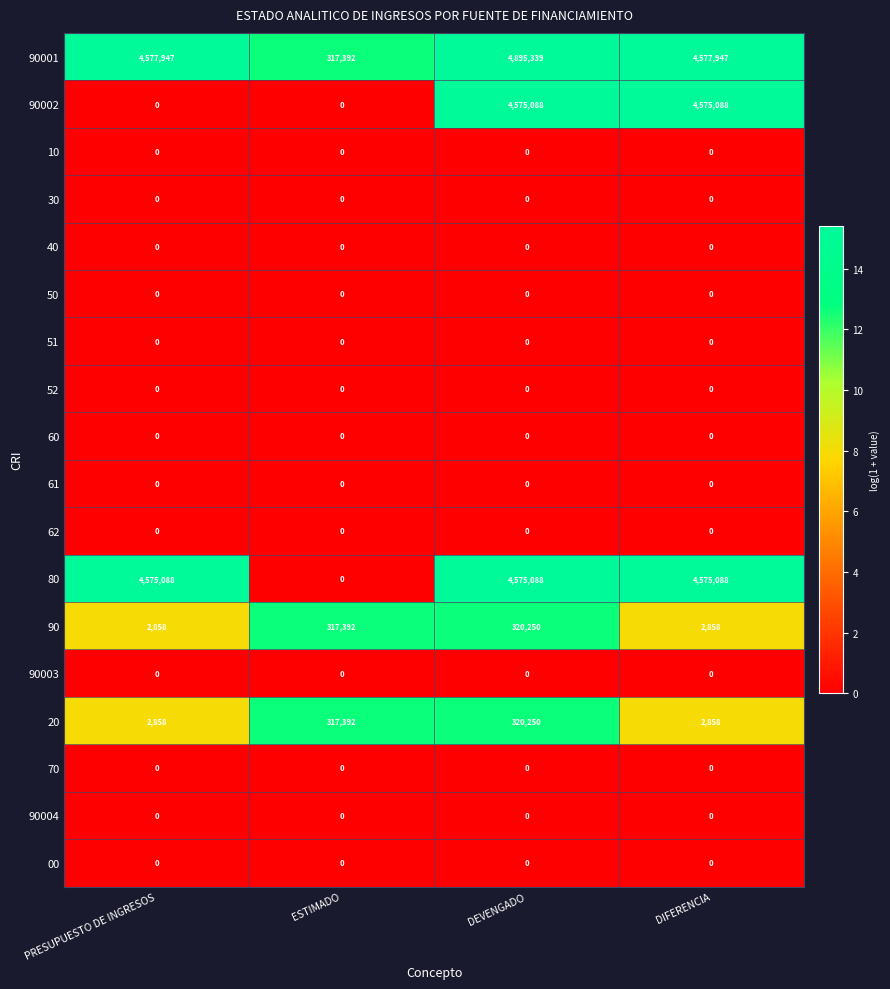

What is the total value across all series at PRESUPUESTO DE INGRESOS?

9158751